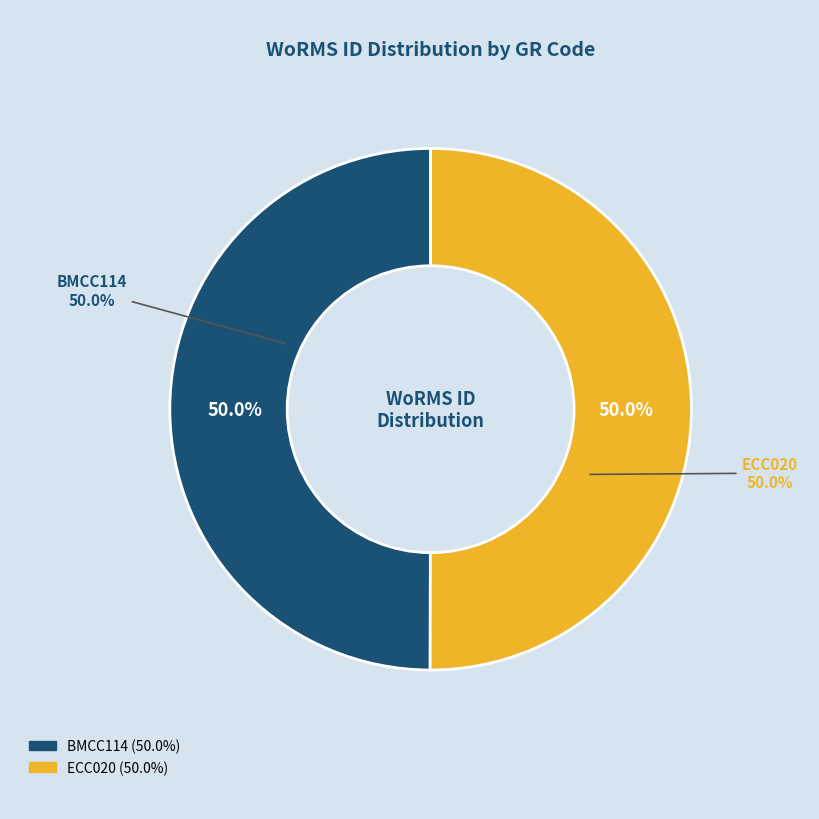

Rank the categories by value from lowest to highest.

BMCC114, ECC020